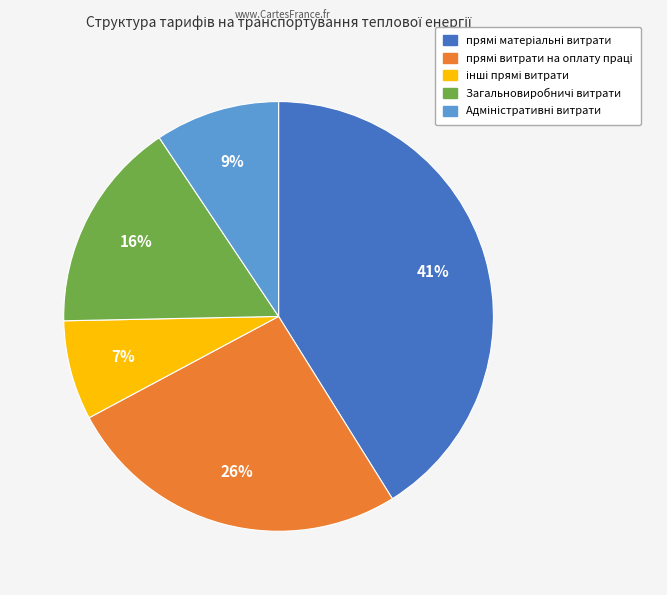

To the nearest percent, what is the average slice percentage?

20%